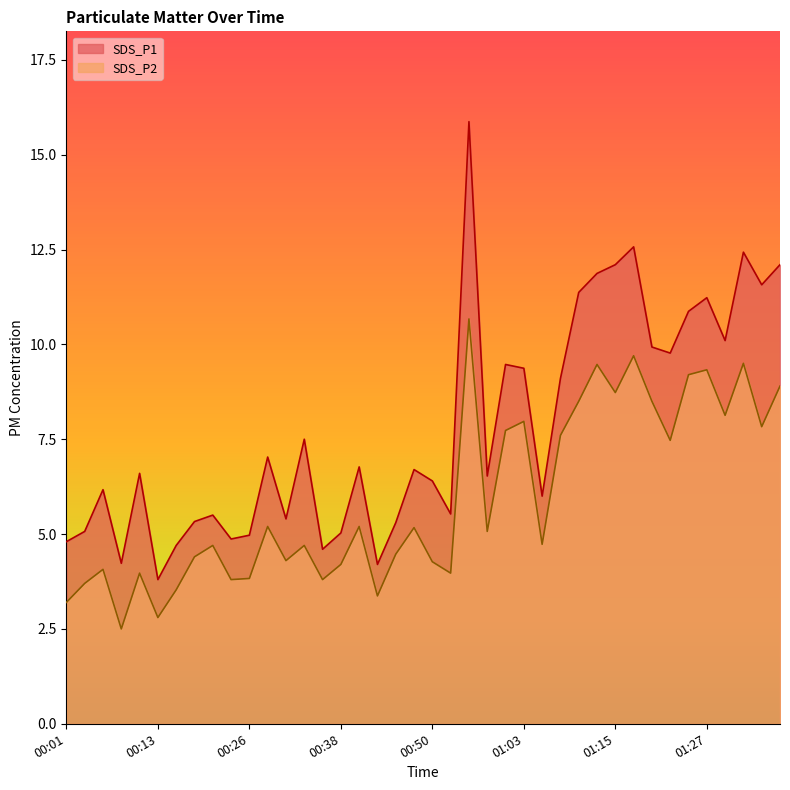

Which series has the widest spread of values?

SDS_P1